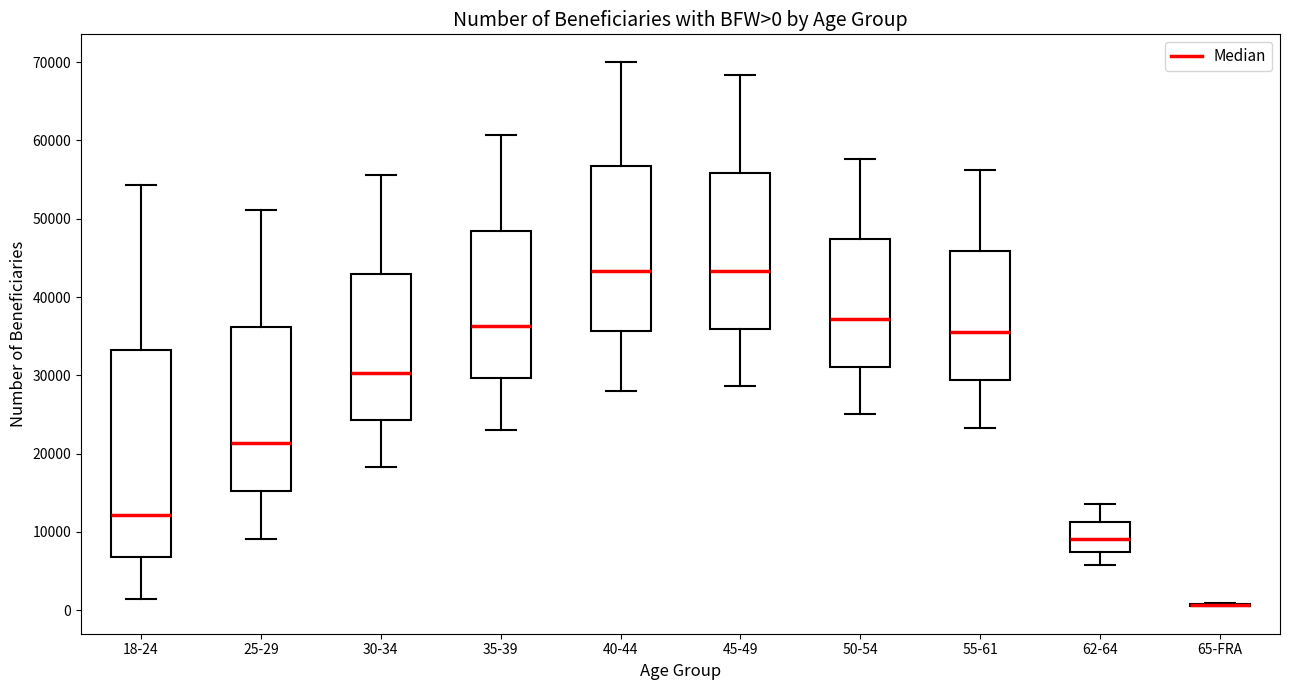

Comparing the boxes themselves (not the whiskers), which one is the tallest?

18-24